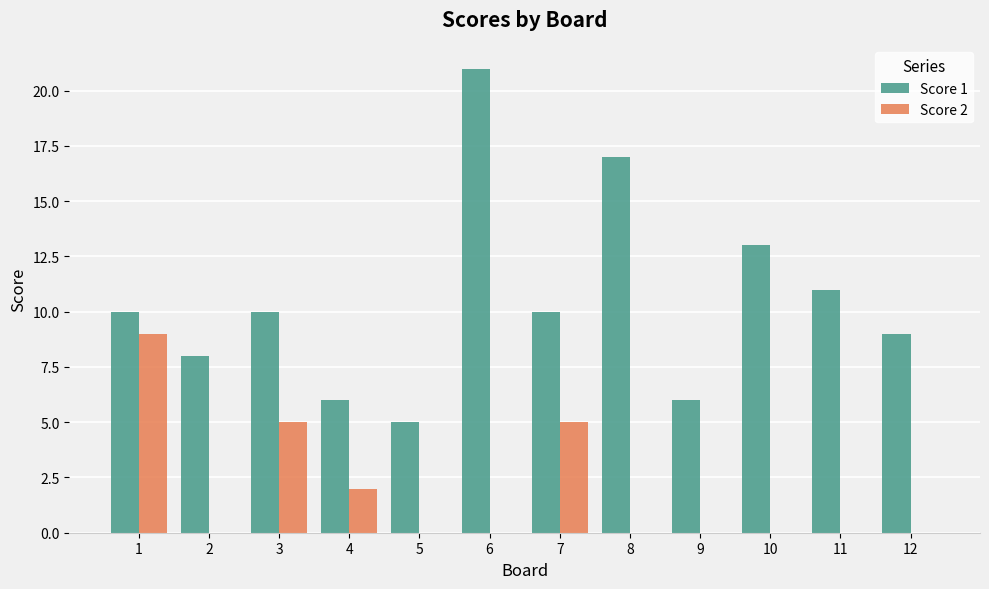

What is the maximum value for Score 2?

9